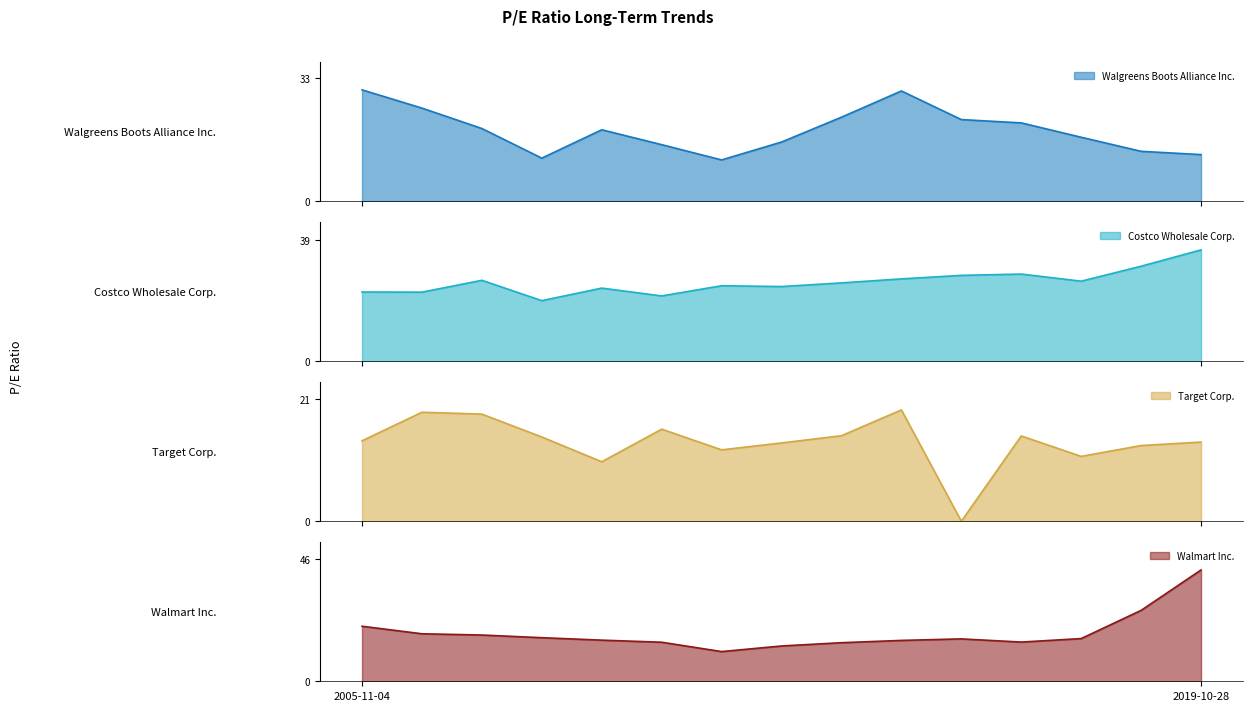

List the series in order of their peak value, highest first.

Walmart Inc., Costco Wholesale Corp., Walgreens Boots Alliance Inc., Target Corp.